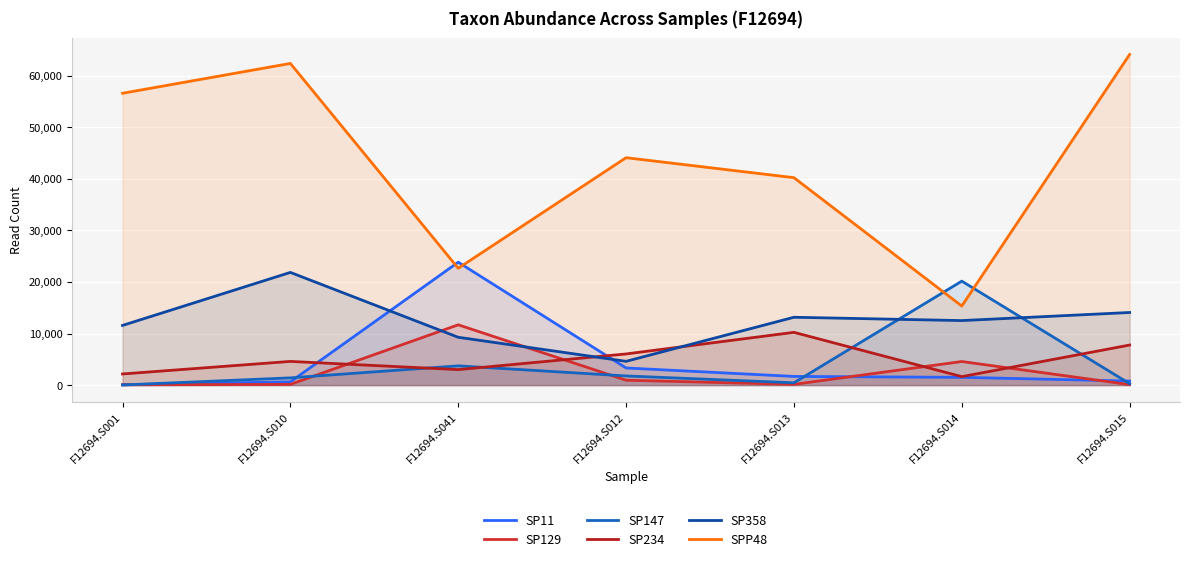

True or false: SP129 and SPP48 intersect in this chart.

False